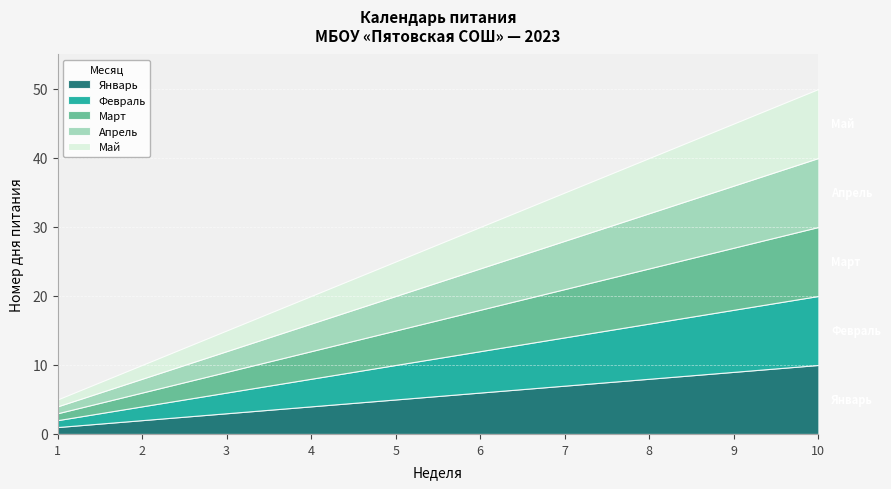

Reading right to left, what are all the values shown in this chart?

Январь: 10	9	8	7	6	5	4	3	2	1
Февраль: 10	9	8	7	6	5	4	3	2	1
Март: 10	9	8	7	6	5	4	3	2	1
Апрель: 10	9	8	7	6	5	4	3	2	1
Май: 10	9	8	7	6	5	4	3	2	1